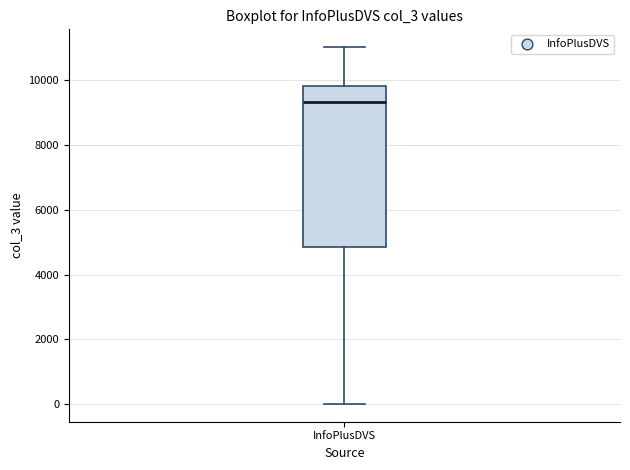

Read this box plot against the y-axis: the position of the median line, the range covered by the box, and the ends of both whiskers. The values are not printed on the chart, so give them approximately, as read against the axis.

median 9400, box 4800 to 9800, whiskers 0 to 11000